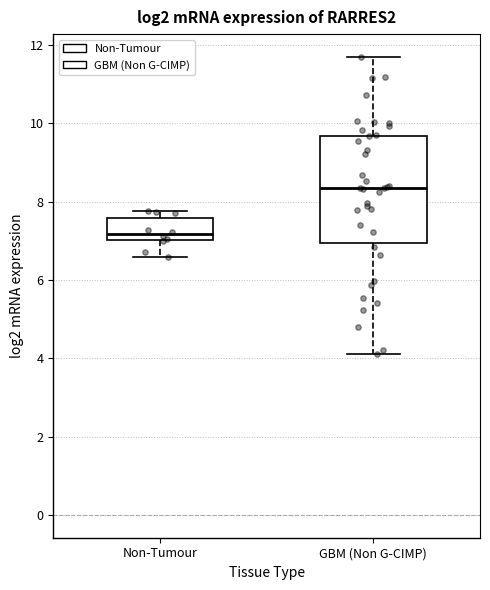

Which box's median line is the lowest?

Non-Tumour